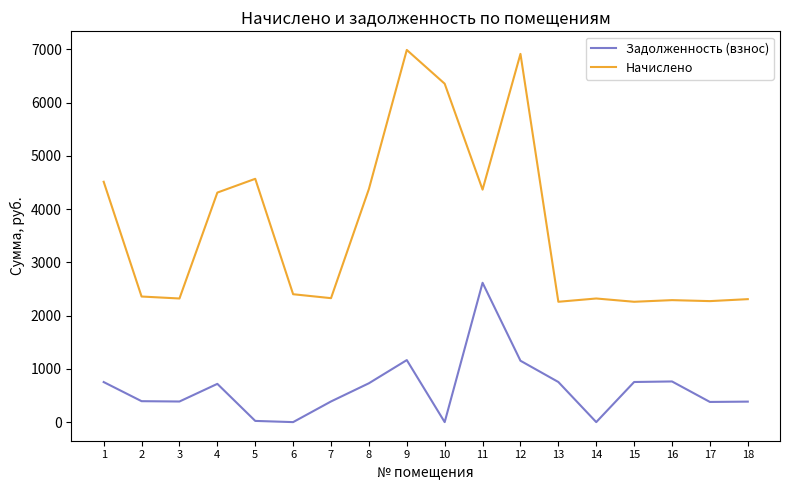

Does the chart have visible grid lines?

No